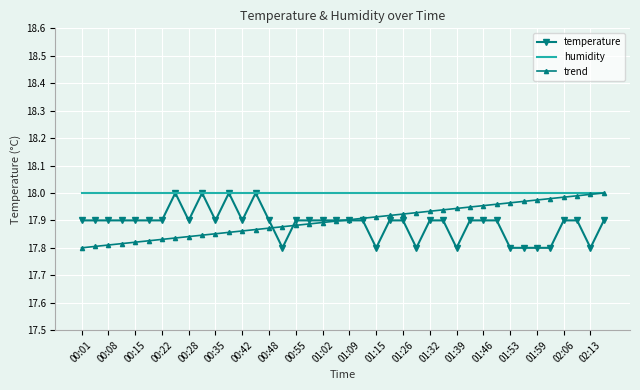

Which series has the largest total across all categories?

humidity